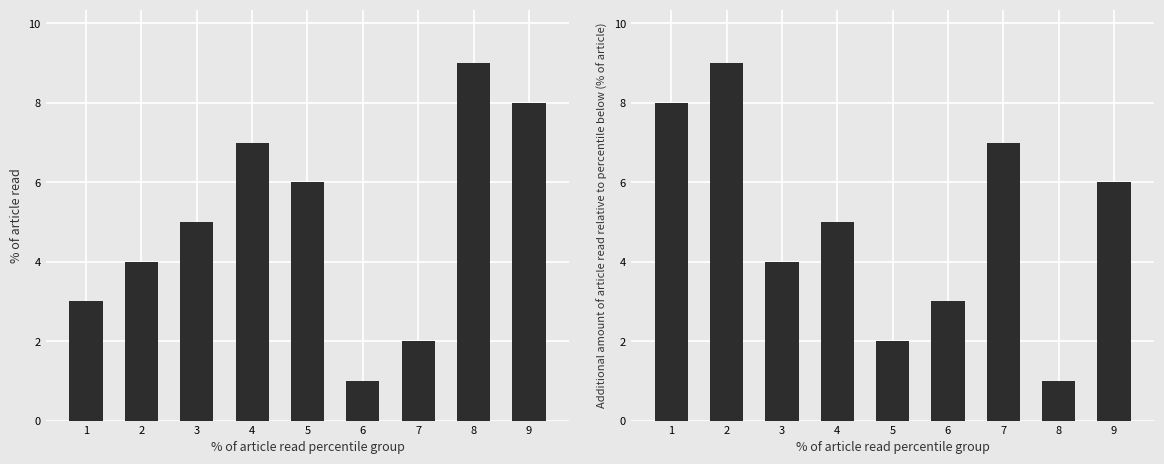

Count the col_5 values in the range 3 to 7.

5